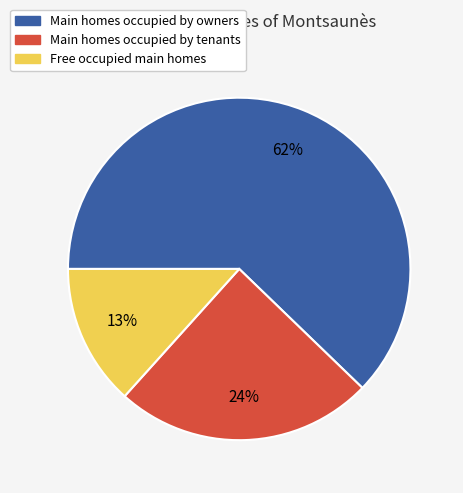

Is there any slice that represents more than half of the pie?

Yes